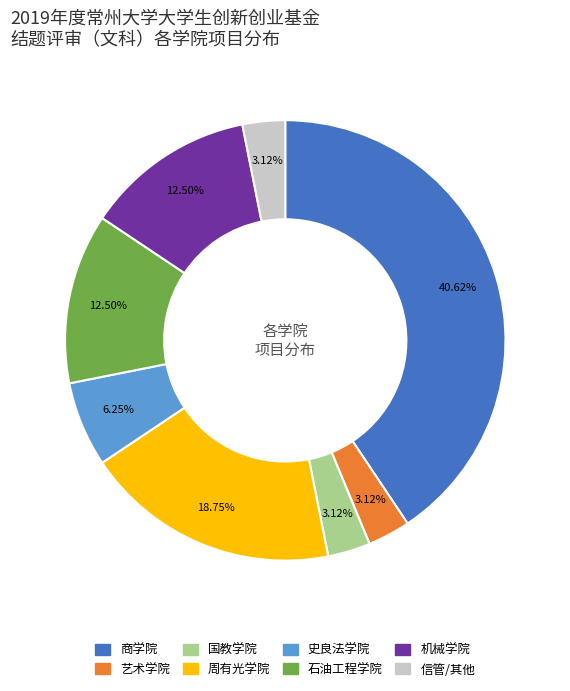

Is there any slice that represents more than half of the pie?

No